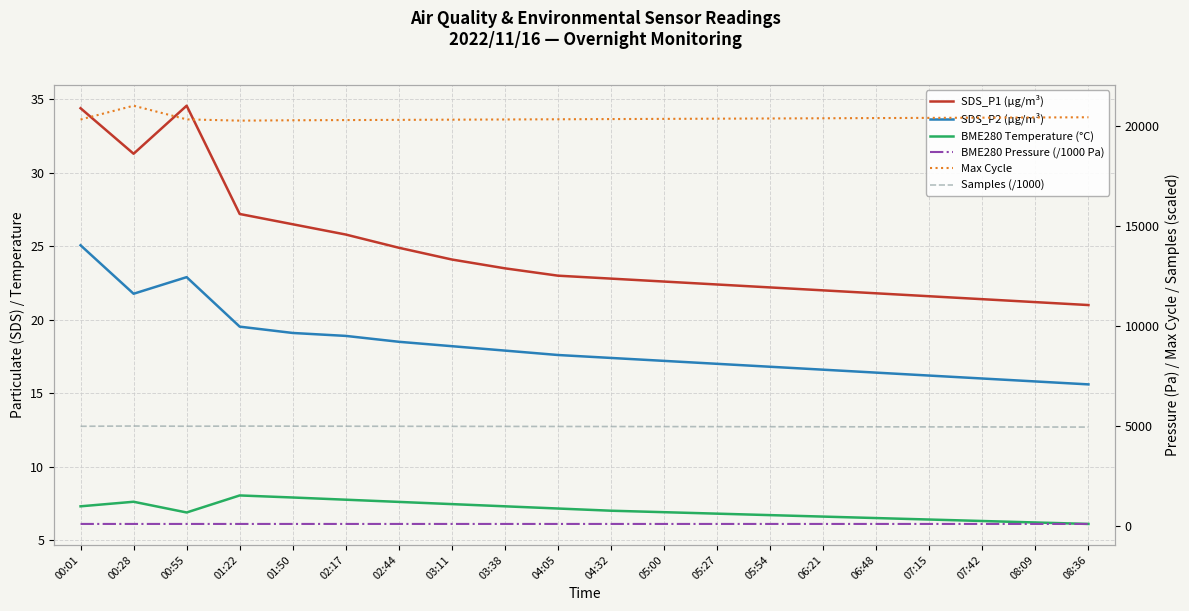

Reading right to left, list all the values displayed in this chart.

SDS_P1 (µg/m³): 08:36=21.0	08:09=21.2	07:42=21.4	07:15=21.6	06:48=21.8	06:21=22.0	05:54=22.2	05:27=22.4	05:00=22.6	04:32=22.8	04:05=23.0	03:38=23.5	03:11=24.1	02:44=24.9	02:17=25.8	01:50=26.5	01:22=27.2	00:55=34.6	00:28=31.3	00:01=34.4
SDS_P2 (µg/m³): 08:36=15.6	08:09=15.8	07:42=16.0	07:15=16.2	06:48=16.4	06:21=16.6	05:54=16.8	05:27=17.0	05:00=17.2	04:32=17.4	04:05=17.6	03:38=17.9	03:11=18.2	02:44=18.5	02:17=18.9	01:50=19.1	01:22=19.5	00:55=22.9	00:28=21.8	00:01=25.1
BME280 Temperature (°C): 08:36=6.1	08:09=6.2	07:42=6.3	07:15=6.4	06:48=6.5	06:21=6.6	05:54=6.7	05:27=6.8	05:00=6.9	04:32=7.0	04:05=7.2	03:38=7.3	03:11=7.5	02:44=7.6	02:17=7.8	01:50=7.9	01:22=8.0	00:55=6.9	00:28=7.6	00:01=7.3
BME280 Pressure (/1000 Pa): 08:36=100.3	08:09=100.3	07:42=100.3	07:15=100.3	06:48=100.3	06:21=100.3	05:54=100.3	05:27=100.3	05:00=100.3	04:32=100.3	04:05=100.3	03:38=100.3	03:11=100.3	02:44=100.3	02:17=100.3	01:50=100.3	01:22=100.3	00:55=100.3	00:28=100.3	00:01=100.3
Max Cycle: 08:36=20430.0	08:09=20420.0	07:42=20410.0	07:15=20400.0	06:48=20390.0	06:21=20380.0	05:54=20370.0	05:27=20360.0	05:00=20350.0	04:32=20340.0	04:05=20330.0	03:38=20320.0	03:11=20310.0	02:44=20300.0	02:17=20290.0	01:50=20280.0	01:22=20262.0	00:55=20325.0	00:28=21008.0	00:01=20318.0
Samples (/1000): 08:36=4943.0	08:09=4946.0	07:42=4949.0	07:15=4952.0	06:48=4955.0	06:21=4958.0	05:54=4961.0	05:27=4964.0	05:00=4967.0	04:32=4970.0	04:05=4973.0	03:38=4976.0	03:11=4979.0	02:44=4982.0	02:17=4985.0	01:50=4988.0	01:22=4991.2	00:55=4984.8	00:28=4995.1	00:01=4982.3